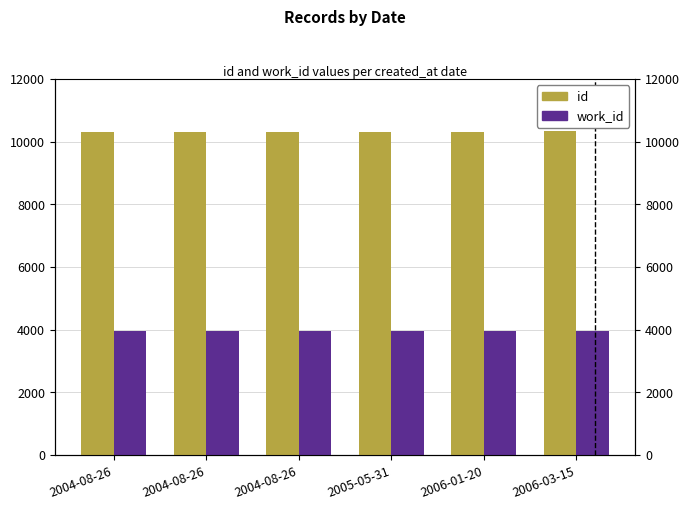

What is the sum of the work_id values at 2004-08-26 and 2006-01-20?

7926